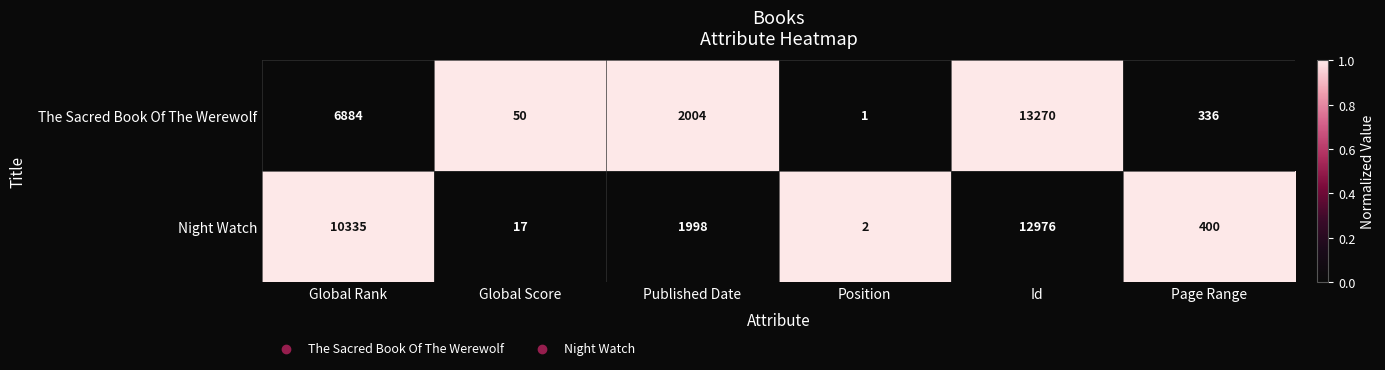

List the series in order of their peak value, highest first.

The Sacred Book Of The Werewolf, Night Watch